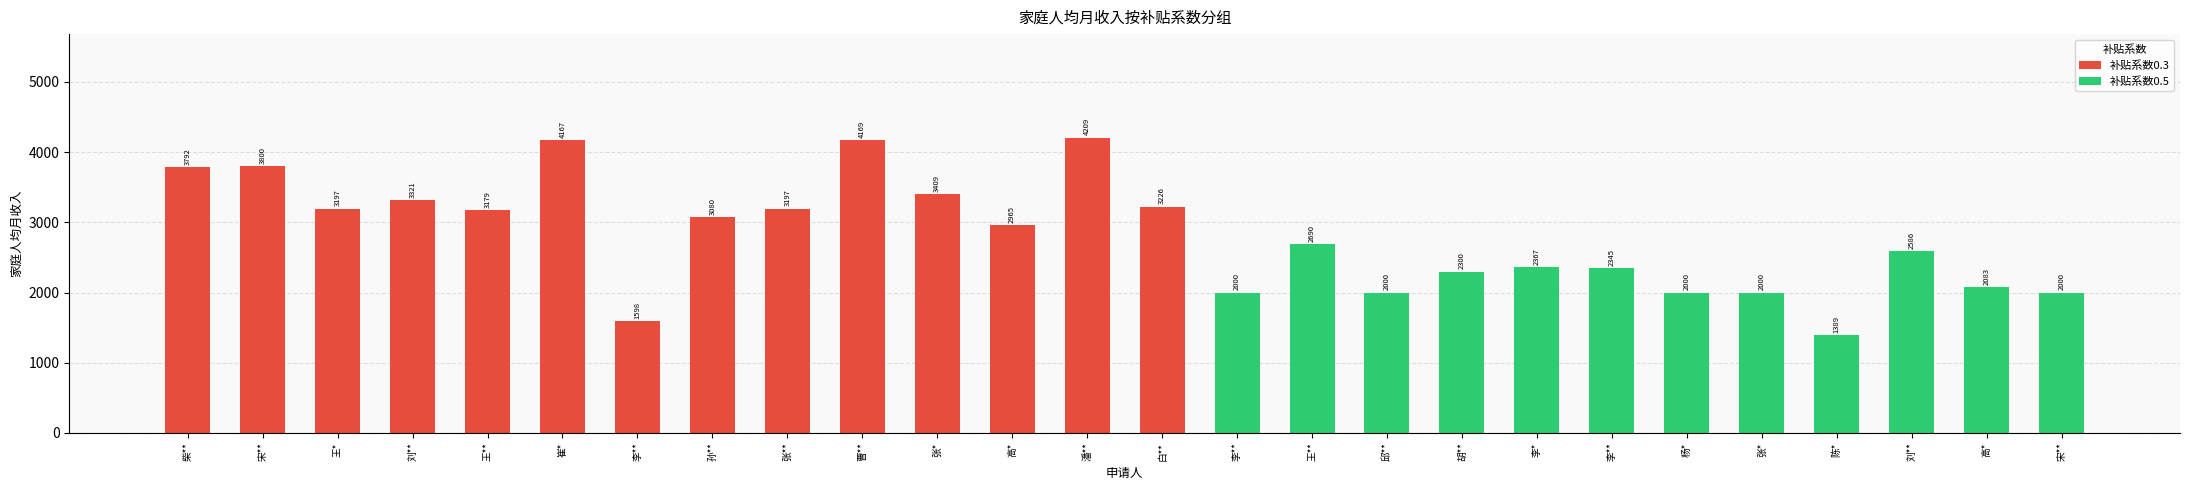

Count the number of categories in the chart.

26